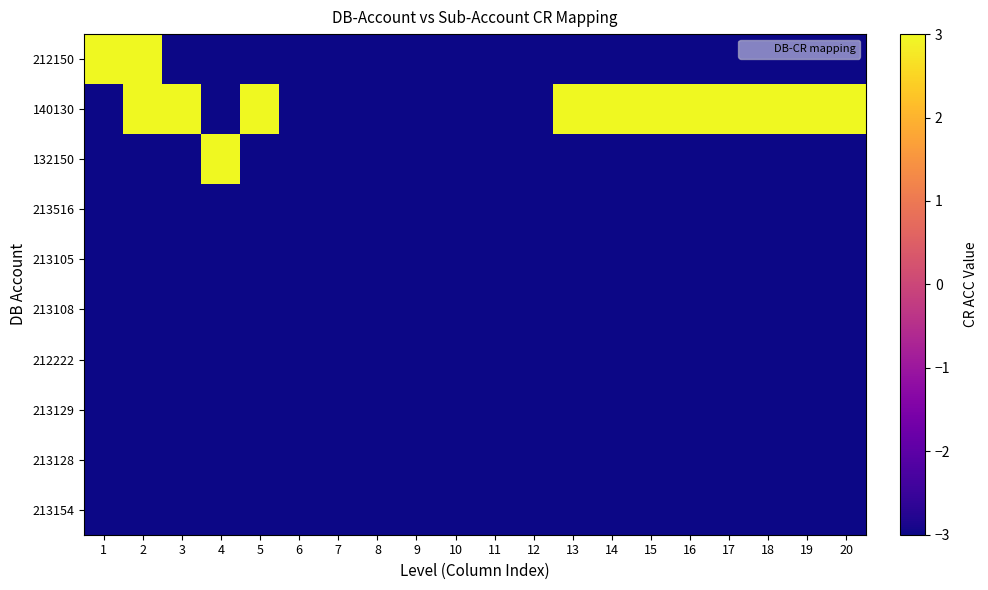

Reading right to left, list all the values displayed in this chart.

212150: 20=-3.5	19=-3.5	18=-3.5	17=-3.5	16=-3.5	15=-3.5	14=-3.5	13=-3.5	12=-3.5	11=-3.5	10=-3.5	9=-3.5	8=-3.5	7=-3.5	6=-3.5	5=-3.5	4=-3.5	3=-3.5	2=3.5	1=3.5
140130: 20=3.5	19=3.5	18=3.5	17=3.5	16=3.5	15=3.5	14=3.5	13=3.5	12=-3.5	11=-3.5	10=-3.5	9=-3.5	8=-3.5	7=-3.5	6=-3.5	5=3.5	4=-3.5	3=3.5	2=3.5	1=-3.5
132150: 20=-3.5	19=-3.5	18=-3.5	17=-3.5	16=-3.5	15=-3.5	14=-3.5	13=-3.5	12=-3.5	11=-3.5	10=-3.5	9=-3.5	8=-3.5	7=-3.5	6=-3.5	5=-3.5	4=3.5	3=-3.5	2=-3.5	1=-3.5
213516: 20=-3.5	19=-3.5	18=-3.5	17=-3.5	16=-3.5	15=-3.5	14=-3.5	13=-3.5	12=-3.5	11=-3.5	10=-3.5	9=-3.5	8=-3.5	7=-3.5	6=-3.5	5=-3.5	4=-3.5	3=-3.5	2=-3.5	1=-3.5
213105: 20=-3.5	19=-3.5	18=-3.5	17=-3.5	16=-3.5	15=-3.5	14=-3.5	13=-3.5	12=-3.5	11=-3.5	10=-3.5	9=-3.5	8=-3.5	7=-3.5	6=-3.5	5=-3.5	4=-3.5	3=-3.5	2=-3.5	1=-3.5
213108: 20=-3.5	19=-3.5	18=-3.5	17=-3.5	16=-3.5	15=-3.5	14=-3.5	13=-3.5	12=-3.5	11=-3.5	10=-3.5	9=-3.5	8=-3.5	7=-3.5	6=-3.5	5=-3.5	4=-3.5	3=-3.5	2=-3.5	1=-3.5
212222: 20=-3.5	19=-3.5	18=-3.5	17=-3.5	16=-3.5	15=-3.5	14=-3.5	13=-3.5	12=-3.5	11=-3.5	10=-3.5	9=-3.5	8=-3.5	7=-3.5	6=-3.5	5=-3.5	4=-3.5	3=-3.5	2=-3.5	1=-3.5
213129: 20=-3.5	19=-3.5	18=-3.5	17=-3.5	16=-3.5	15=-3.5	14=-3.5	13=-3.5	12=-3.5	11=-3.5	10=-3.5	9=-3.5	8=-3.5	7=-3.5	6=-3.5	5=-3.5	4=-3.5	3=-3.5	2=-3.5	1=-3.5
213128: 20=-3.5	19=-3.5	18=-3.5	17=-3.5	16=-3.5	15=-3.5	14=-3.5	13=-3.5	12=-3.5	11=-3.5	10=-3.5	9=-3.5	8=-3.5	7=-3.5	6=-3.5	5=-3.5	4=-3.5	3=-3.5	2=-3.5	1=-3.5
213154: 20=-3.5	19=-3.5	18=-3.5	17=-3.5	16=-3.5	15=-3.5	14=-3.5	13=-3.5	12=-3.5	11=-3.5	10=-3.5	9=-3.5	8=-3.5	7=-3.5	6=-3.5	5=-3.5	4=-3.5	3=-3.5	2=-3.5	1=-3.5